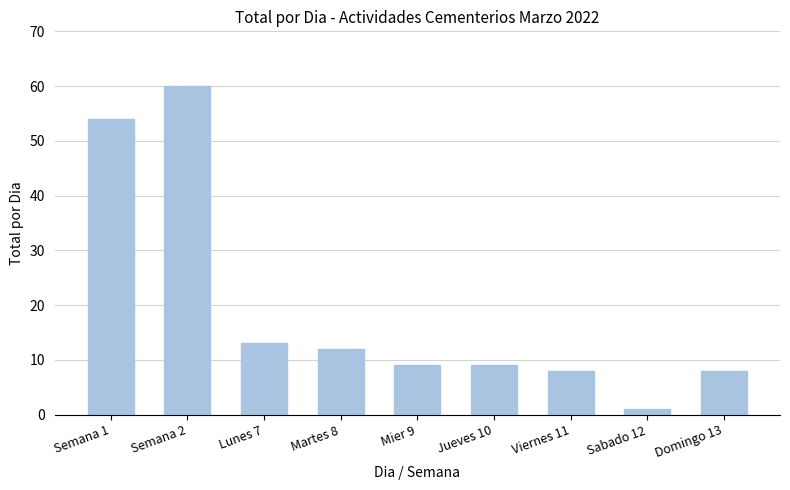

The chart shows a value of 8 at Domingo 13. True or false?

True